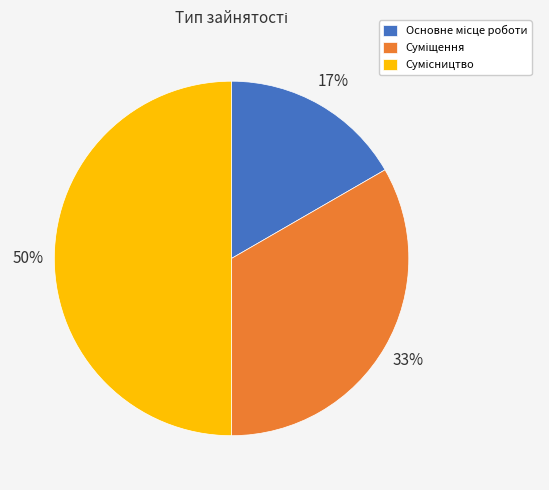

To the nearest percent, what is the average slice percentage?

33%